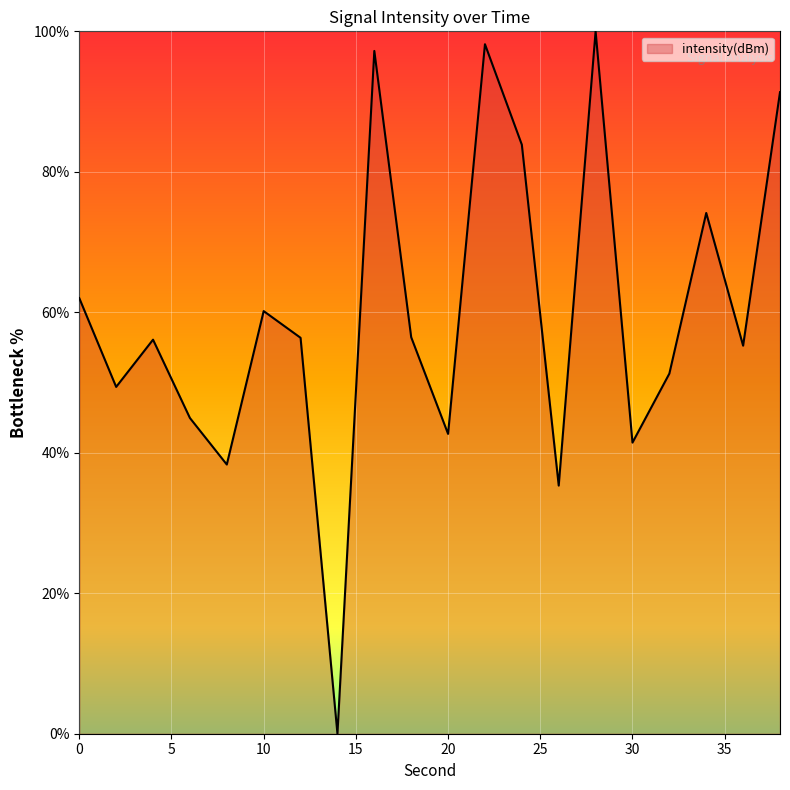

What is the greatest value displayed?

100.0